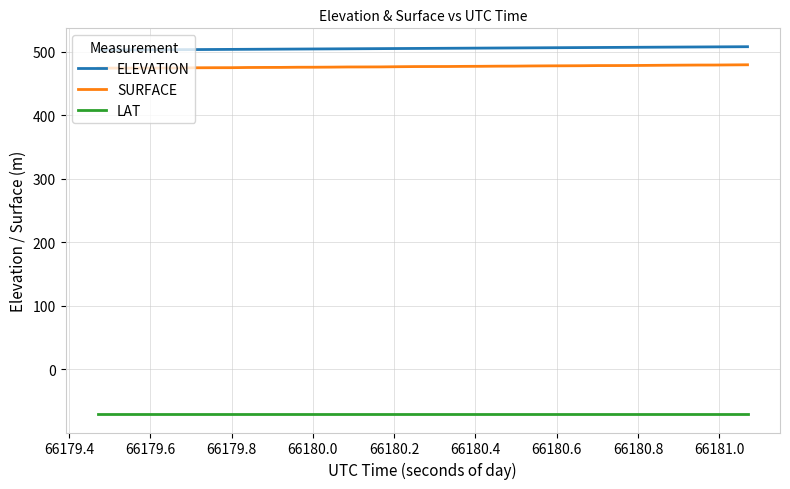

True or false: SURFACE and ELEVATION cross at least once.

False